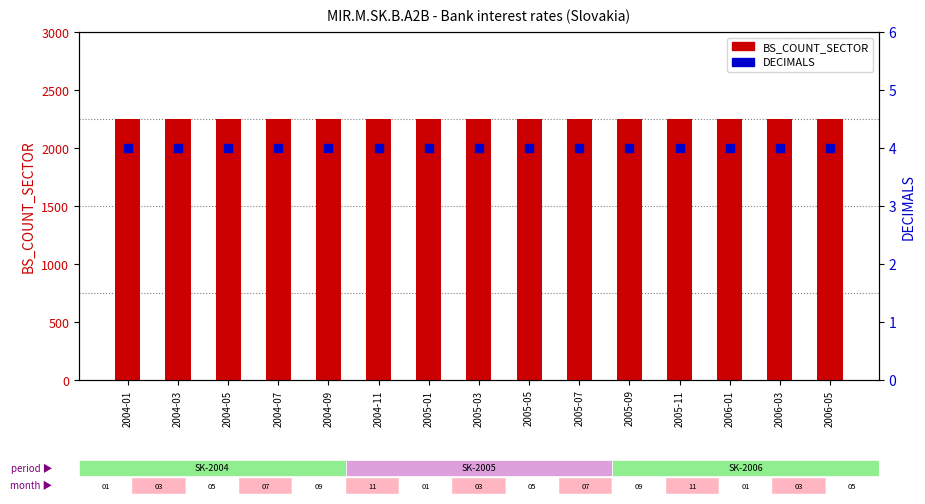

Which series has the largest total across all categories?

BS_COUNT_SECTOR